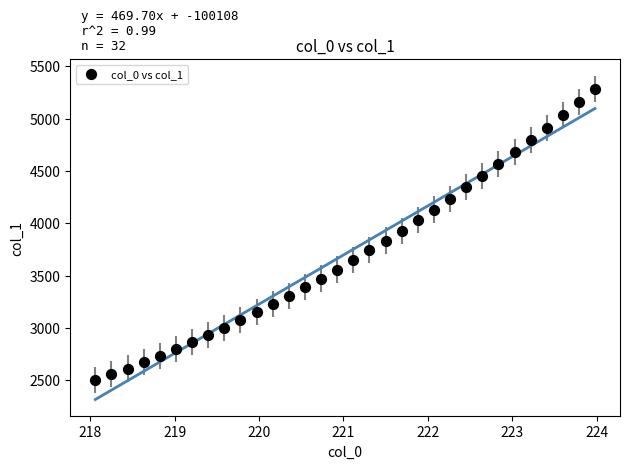

What is the range of Y values (max minus min)?

2786.1